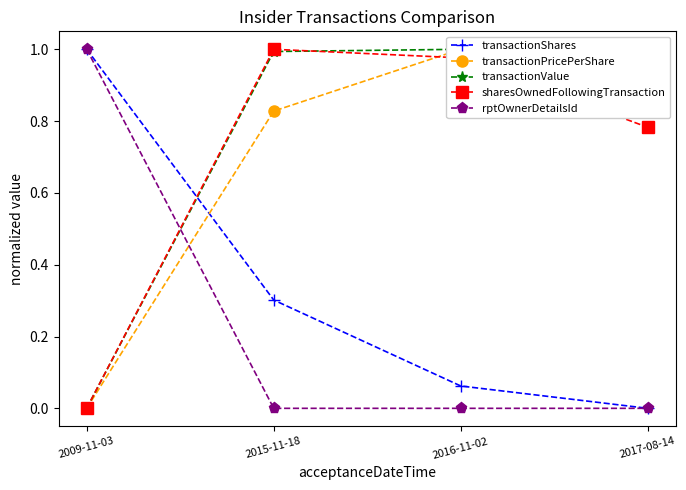

Reading right to left, list all the values displayed in this chart.

transactionShares: 0.0	0.1	0.3	1.0
transactionPricePerShare: 1.0	1.0	0.8	0.0
transactionValue: 0.9	1.0	1.0	0.0
sharesOwnedFollowingTransaction: 0.8	1.0	1.0	0.0
rptOwnerDetailsId: 0.0	0.0	0.0	1.0